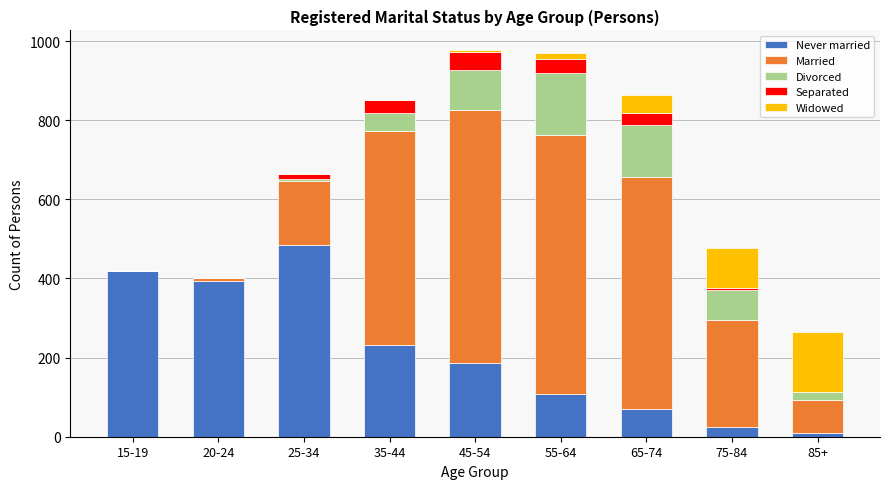

At which label is Never married closest to 246?

35-44